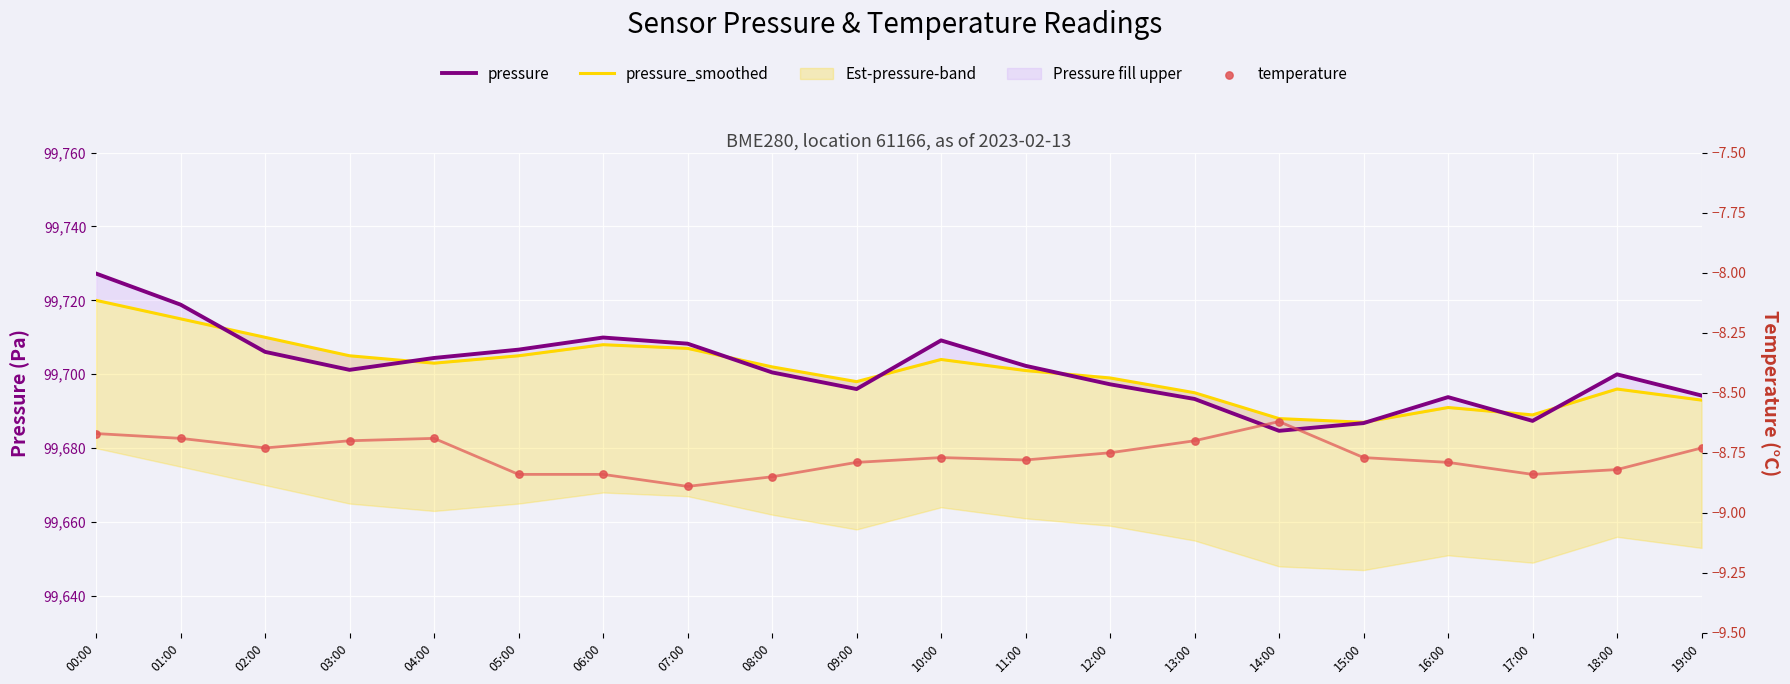

Is the value of pressure_smoothed at 02:00 greater than the value of pressure at 11:00?

Yes